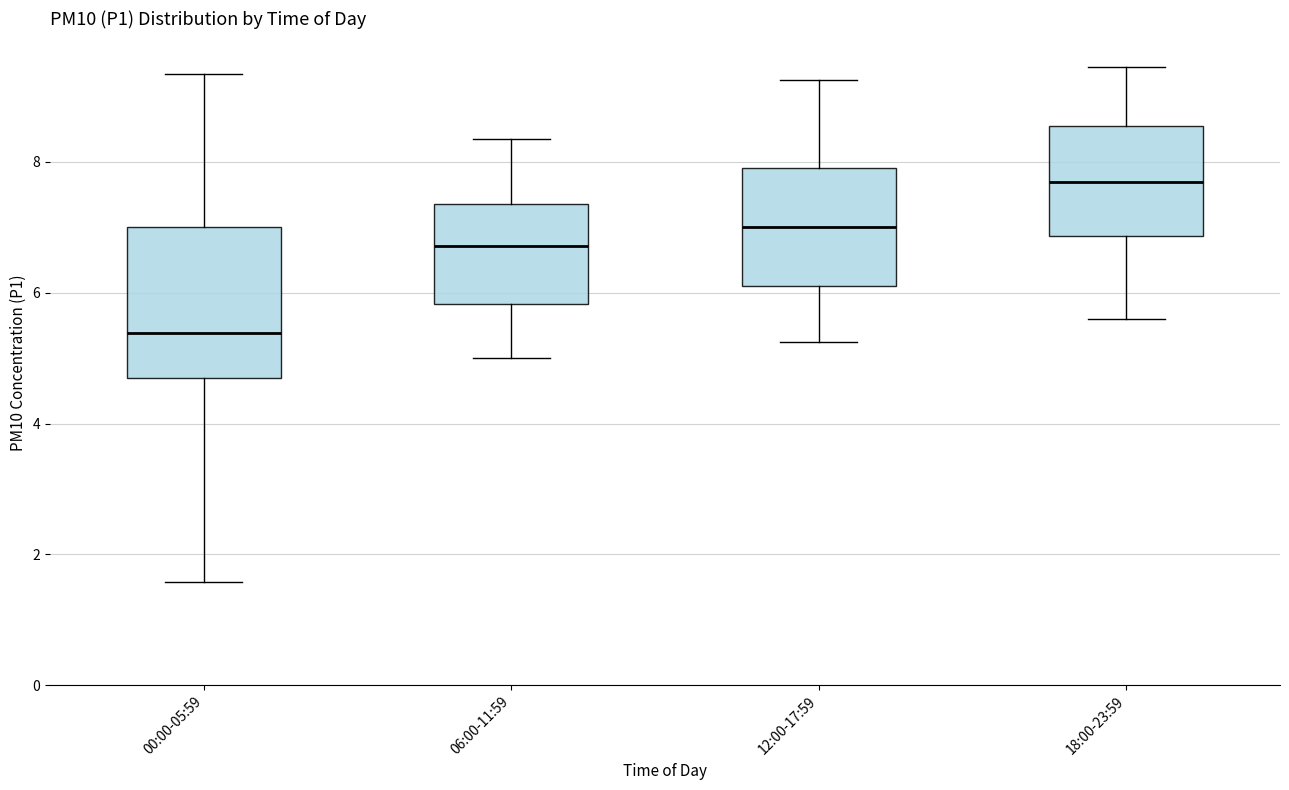

Which box is the tallest, from its lower edge to its upper edge?

00:00-05:59